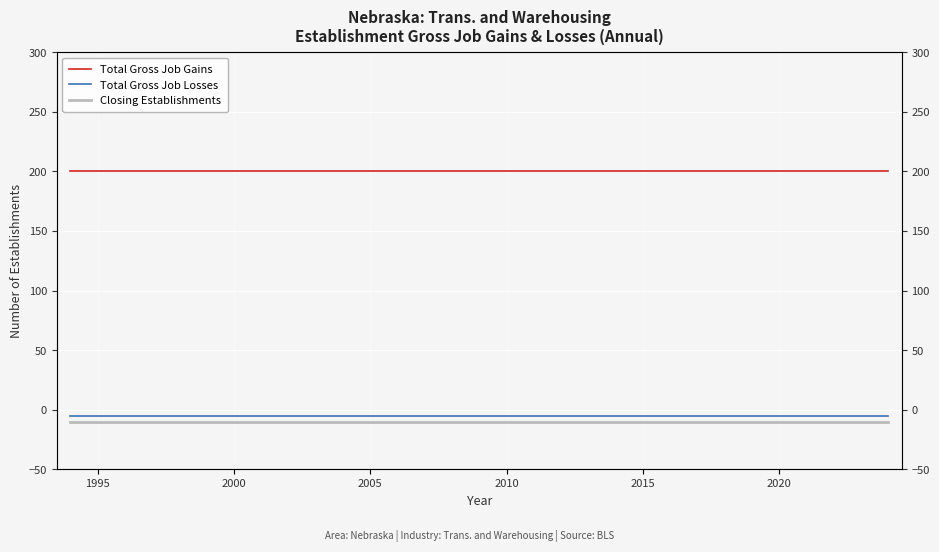

At how many categories does at least one series exceed 33?

31